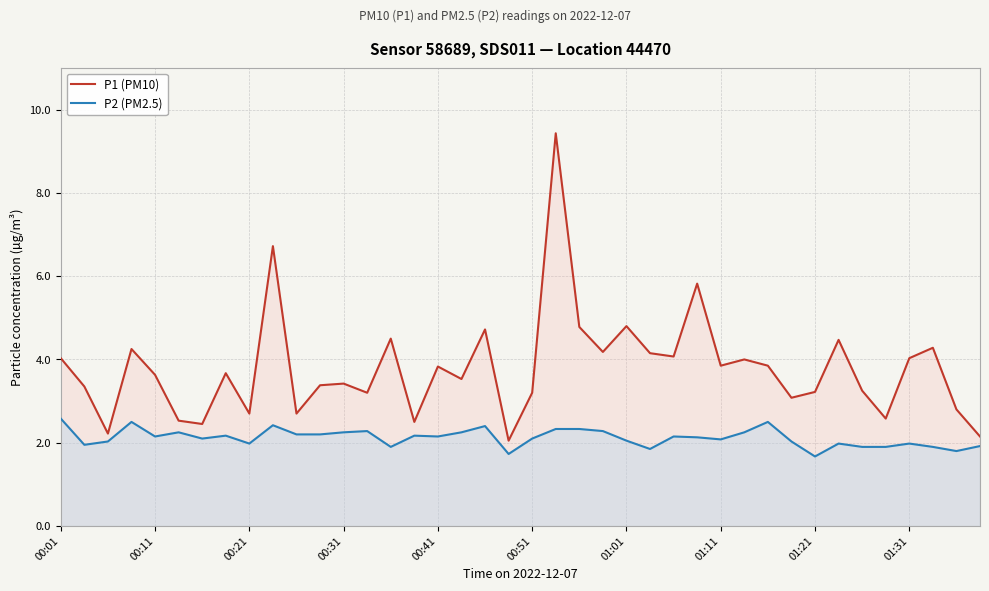

What position from the left is 22?

23